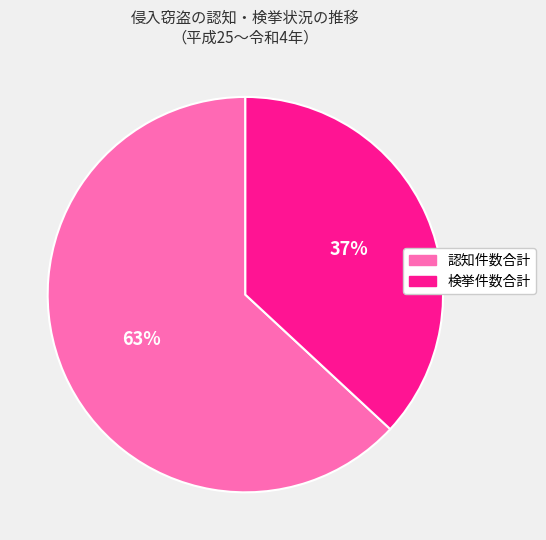

How many slices are in this pie chart?

2